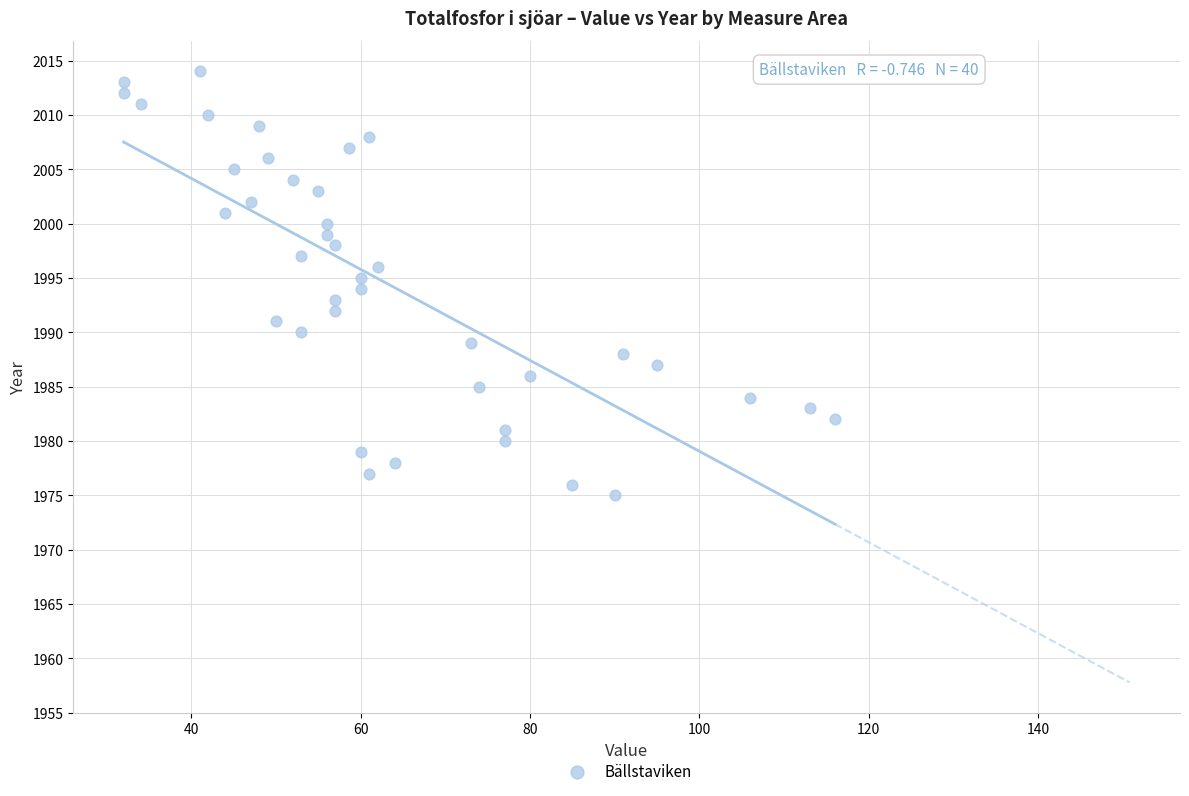

What is the range of Y values (max minus min)?

39